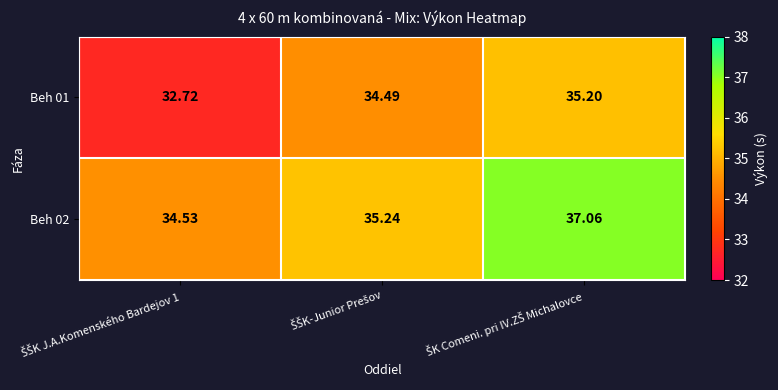

Rank the series by their average value, from lowest to highest.

Beh 01, Beh 02